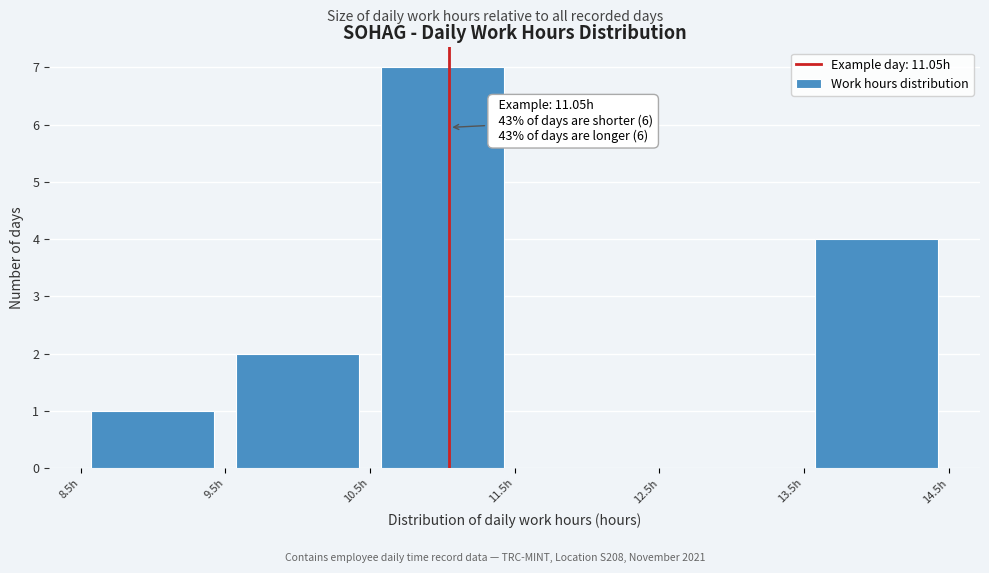

Over which range of the x-axis is the bar tallest?

10.5 to 11.5